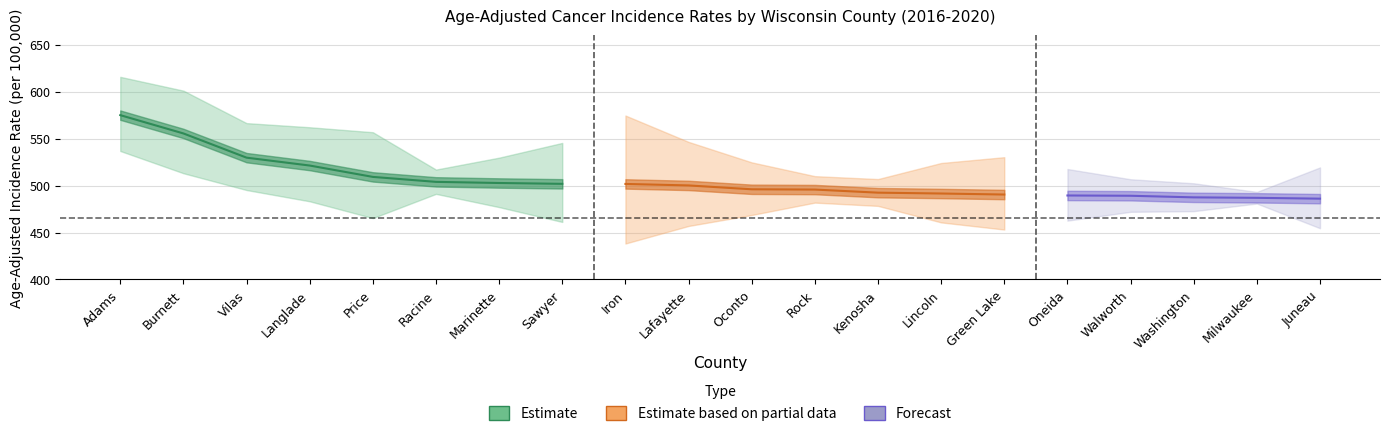

Reading left to right, list all the values displayed in this chart.

rate: 575.1	555.6	529.8	521.4	509.3	504.0	502.8	501.9	501.8	500.2	496.1	495.8	492.5	491.6	490.5	489.5	489.2	487.5	487.0	486.1
lower_ci: 536.9	513.2	495.3	483.3	465.4	491.2	477.1	461.3	438.3	457.0	468.7	481.9	478.4	460.8	453.2	462.7	472.1	472.8	480.9	454.6
upper_ci: 615.9	601.2	566.6	562.2	556.9	517.1	529.8	545.5	574.7	546.6	524.8	510.1	507.0	524.1	530.3	517.7	506.8	502.5	493.3	519.4
trend: -0.0	1.0	-2.9	1.9	0.4	0.4	0.6	-0.1	-0.7	0.7	-0.1	0.3	0.1	-0.2	4.9	-1.1	2.6	-0.1	-0.4	-0.1
trend_lower: -0.8	-0.4	-11.1	-0.6	-1.3	0.0	-0.3	-8.3	-2.8	-1.0	-0.9	-0.3	-0.3	-1.1	-0.2	-5.2	0.9	-0.5	-1.2	-0.8
trend_upper: 0.9	2.4	-0.5	6.5	2.1	1.0	1.6	2.1	1.4	2.4	0.9	0.9	0.6	0.8	10.7	-0.3	4.9	0.3	-0.1	0.7